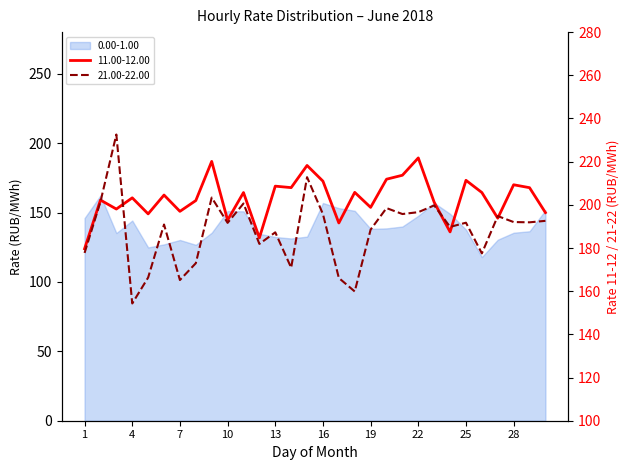

Where does the 21.00-22.00 series first go above 191?

2